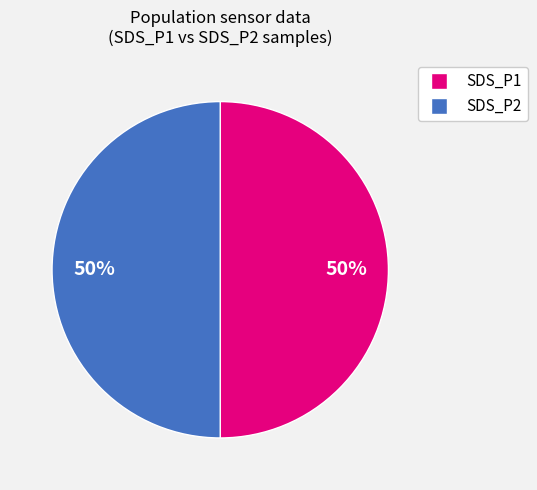

To the nearest percent, what is the average slice percentage?

50%